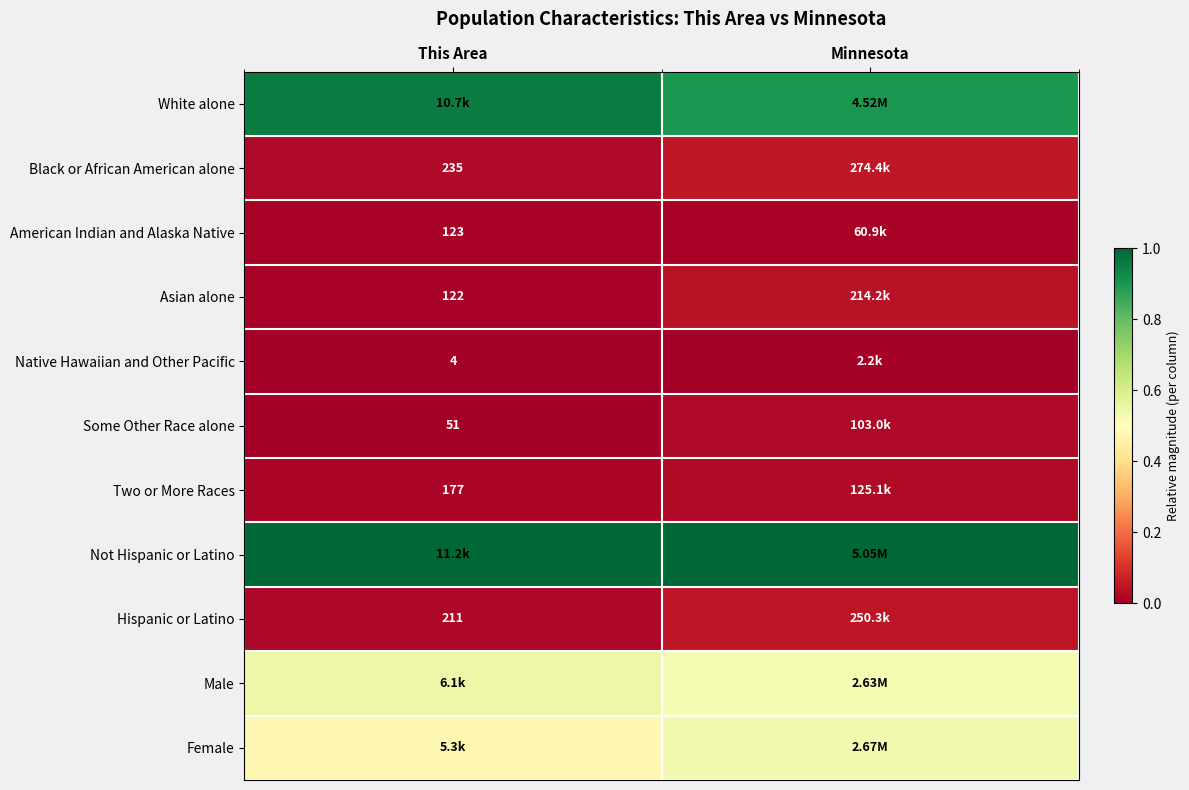

Count the Two or More Races values in the range 0 to 1.

2